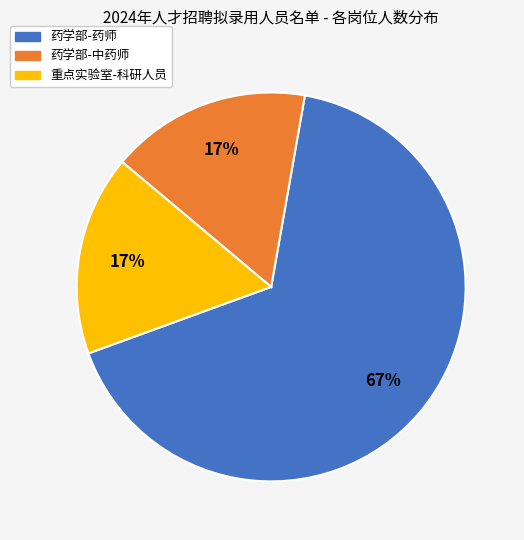

Is there a majority slice in this chart?

Yes